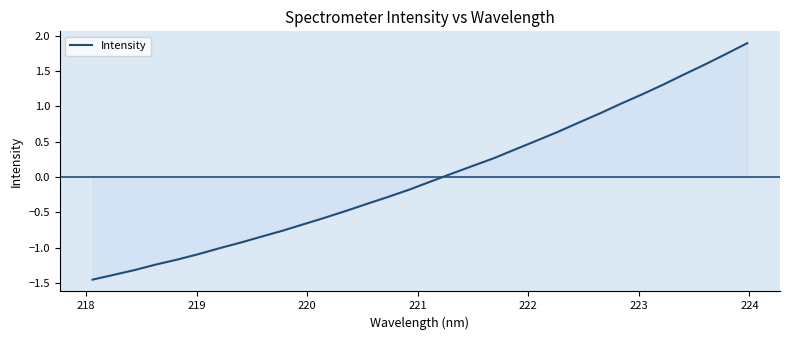

Does the chart have visible grid lines?

No